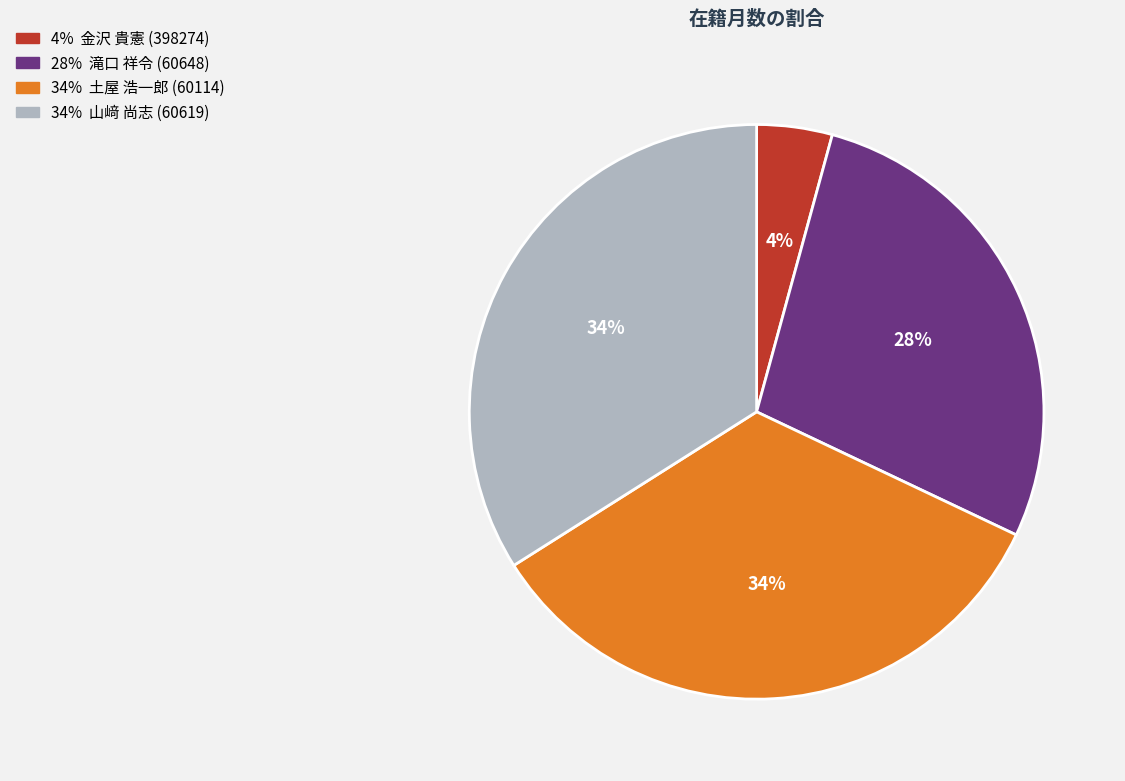

To the nearest percent, what is the difference between the largest and smallest slice percentages?

30%